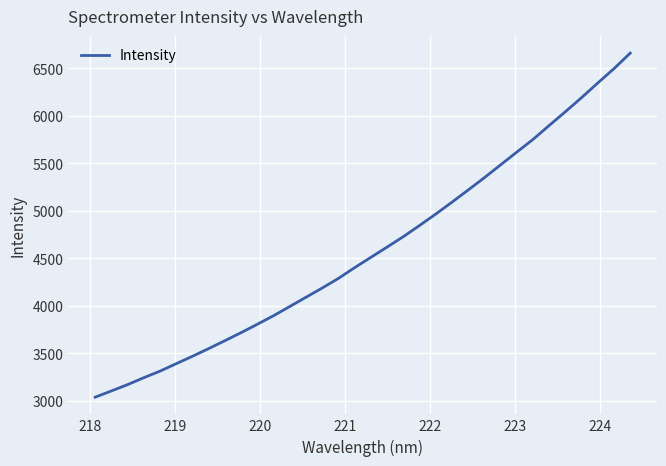

What is the smallest value displayed?

3038.4